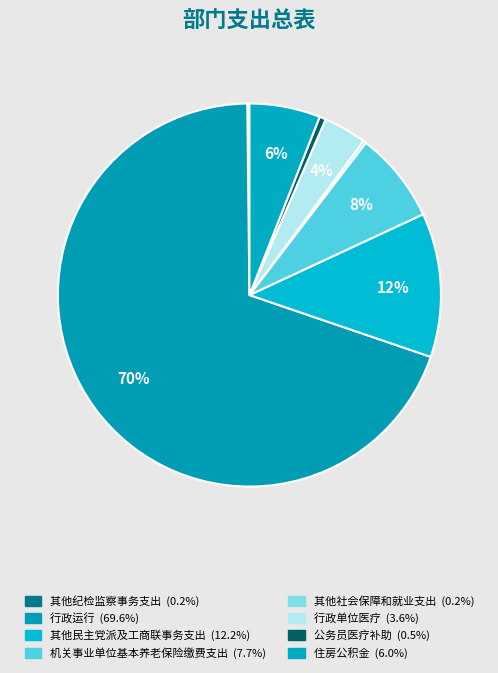

What portion of the pie excludes 行政单位医疗?

96.4%